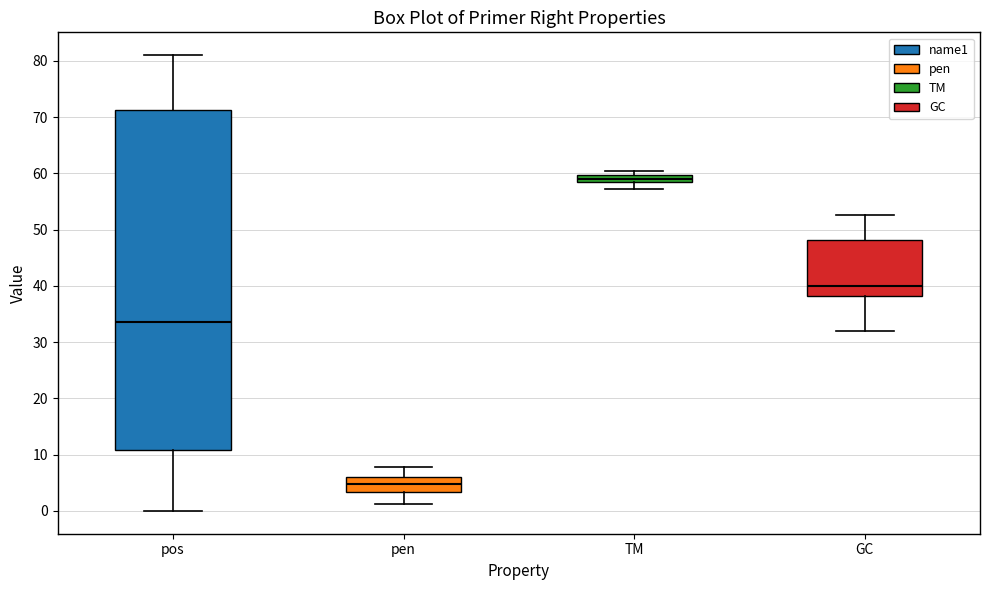

Comparing the boxes themselves (not the whiskers), which one is the tallest?

pos